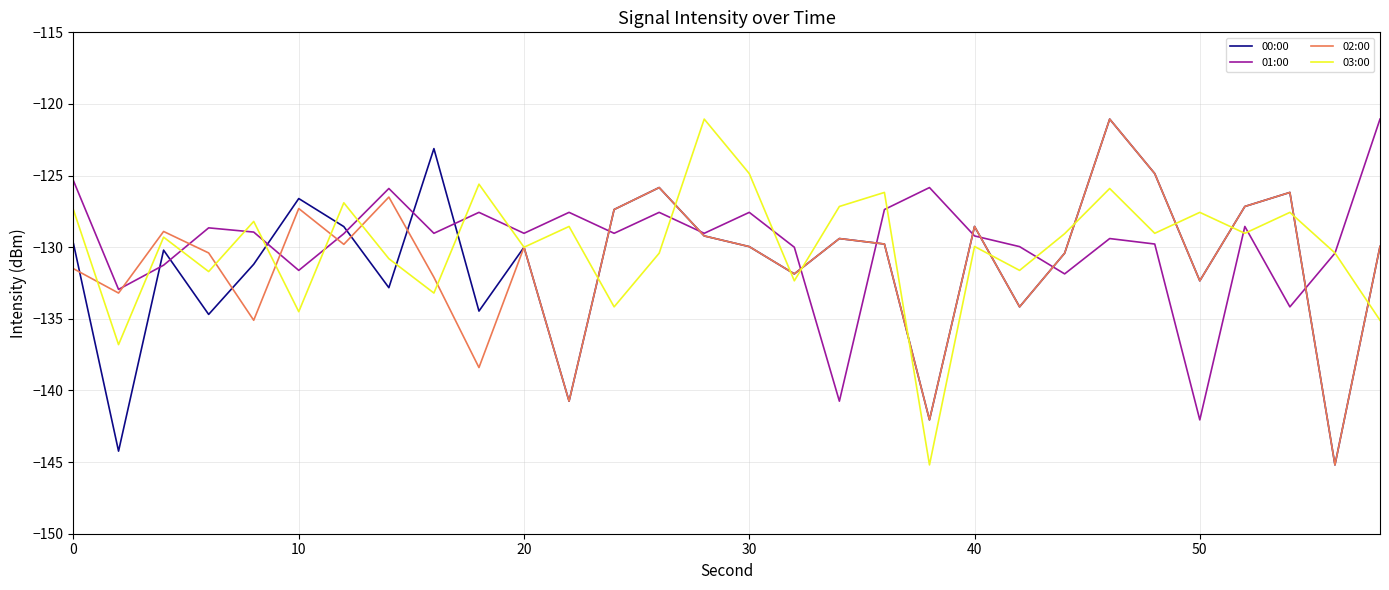

What is the maximum value shown in the chart?

-121.1